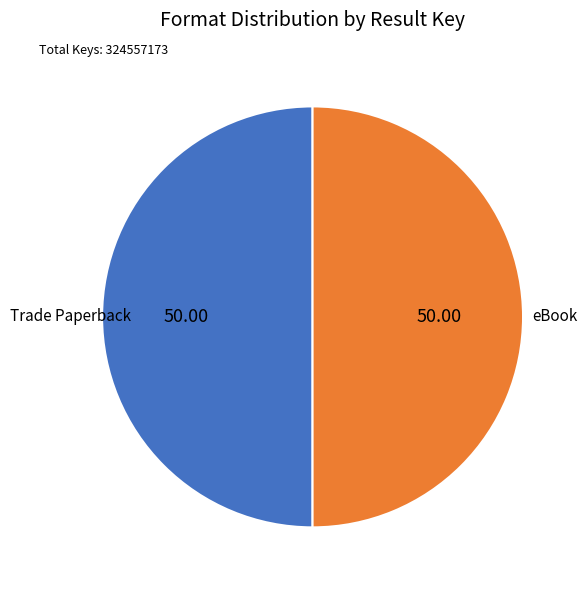

What is the smallest slice in the pie chart?

Trade Paperback